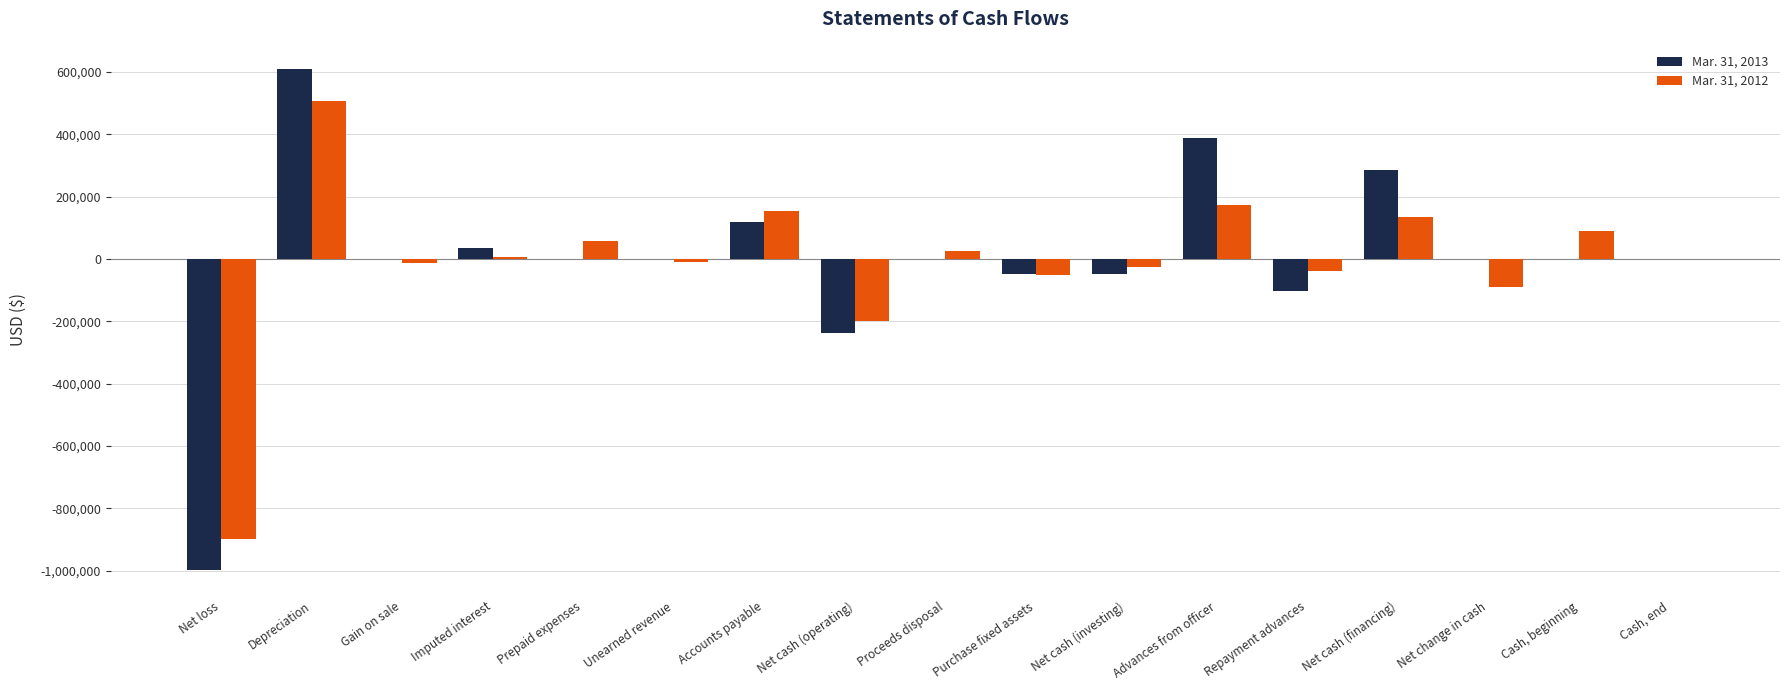

What is the total value across all series at Depreciation?

1113583